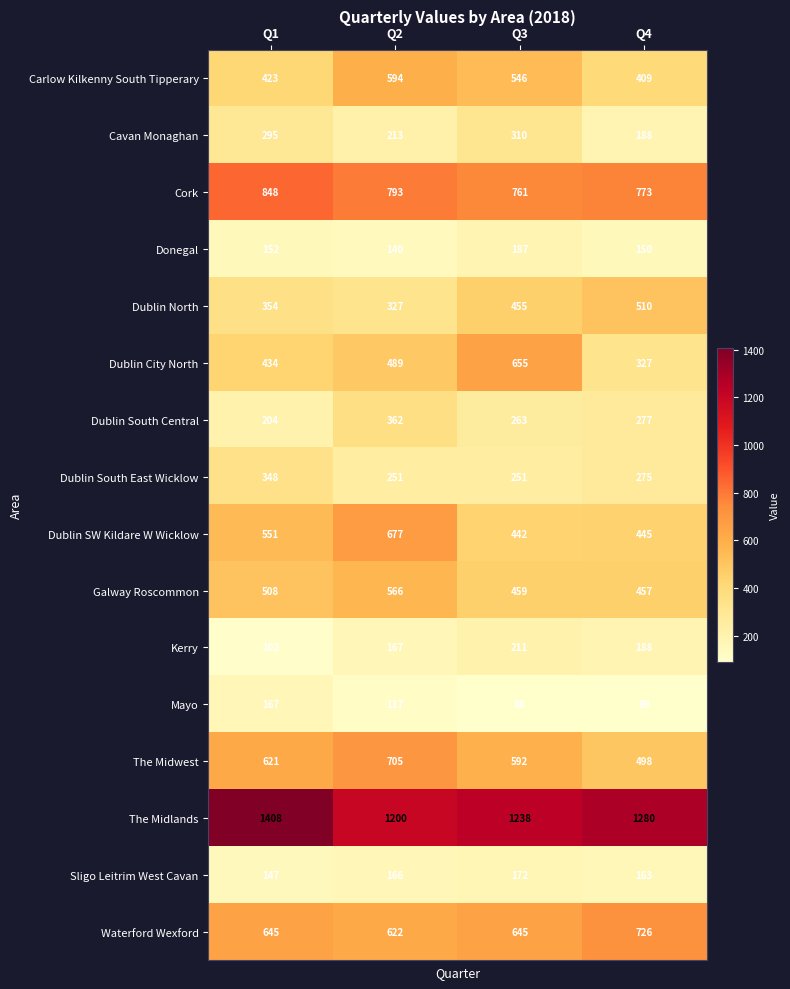

Which series has the largest total across all categories?

The Midlands